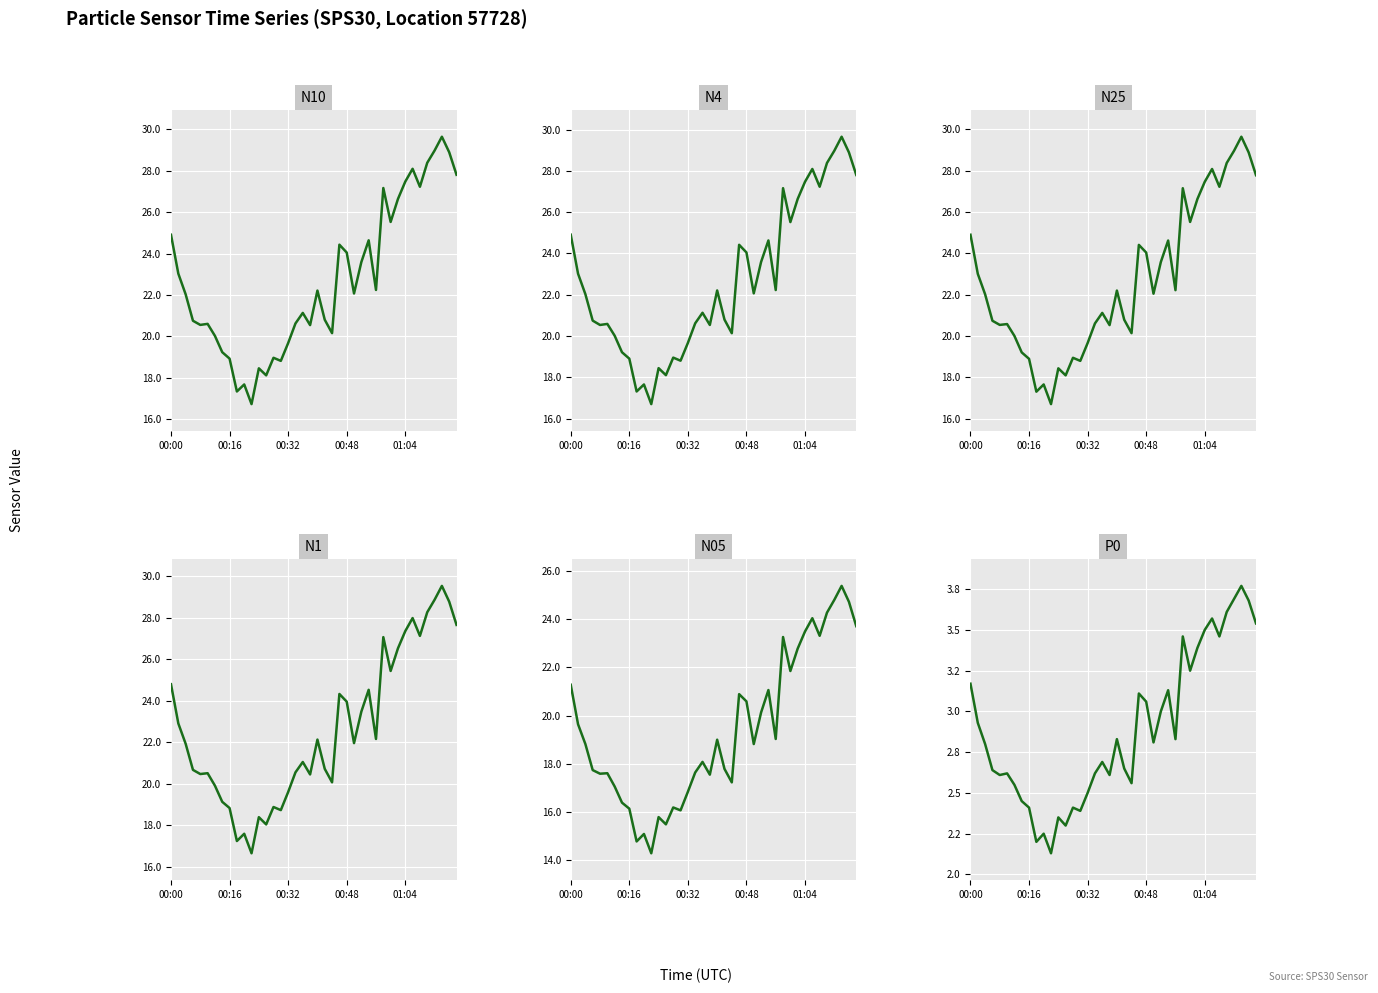

Which series has the widest spread of values?

N4